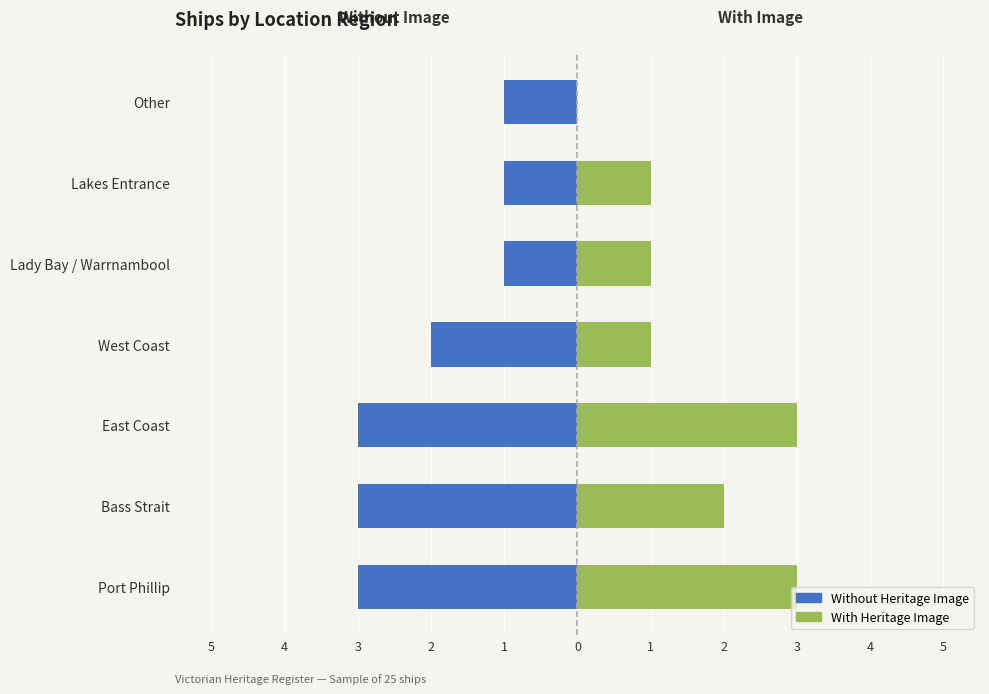

Which has a higher value, West Coast or Lady Bay / Warrnambool?

Lady Bay / Warrnambool